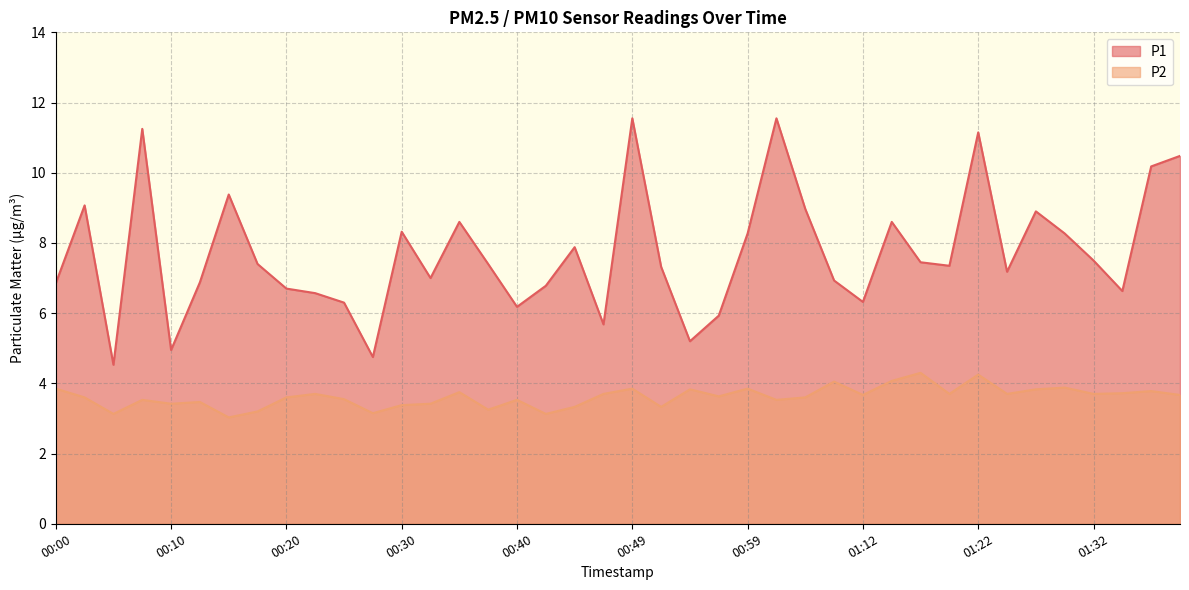

Which category has the highest value in the P1 series?

00:49